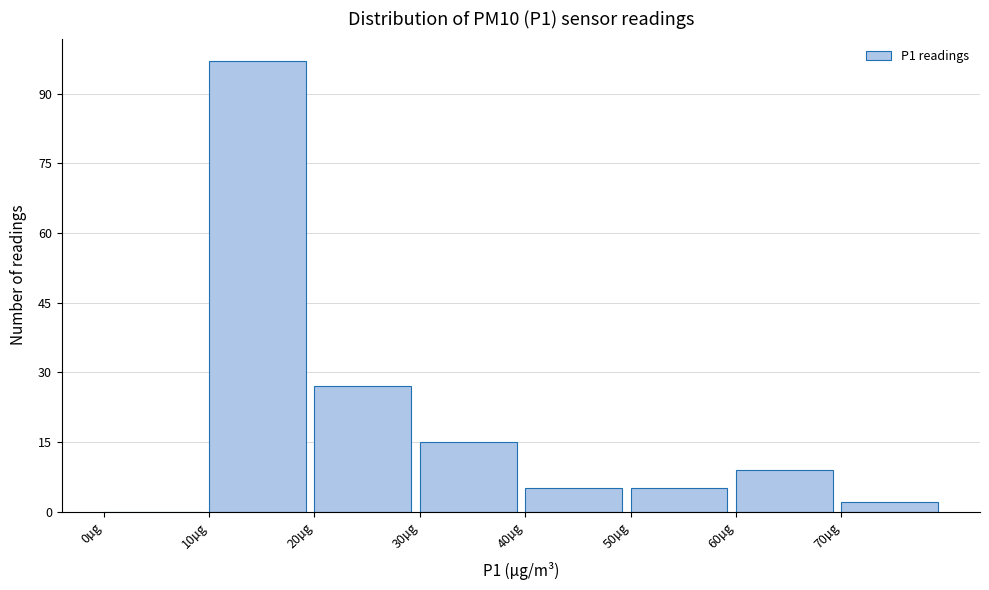

Which range on the x-axis has the tallest bar?

10 to 20